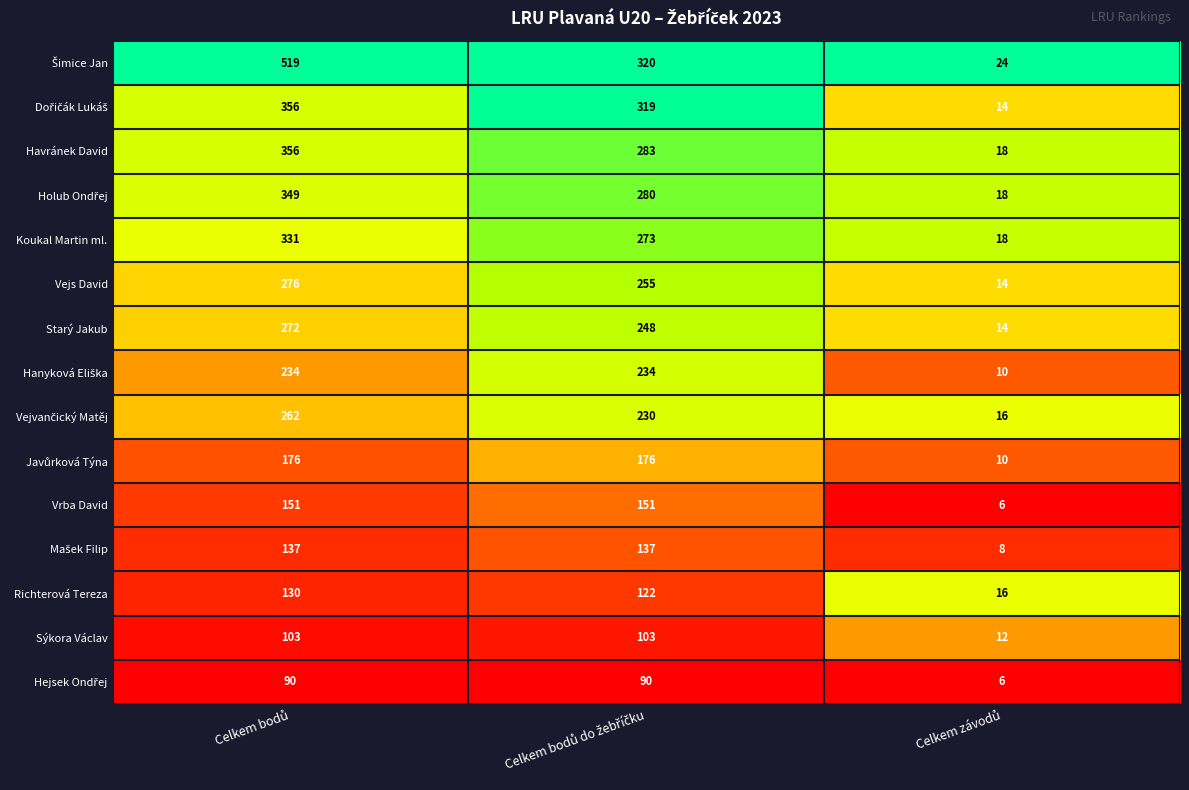

How many Sýkora Václav values are between 12 and 103?

3